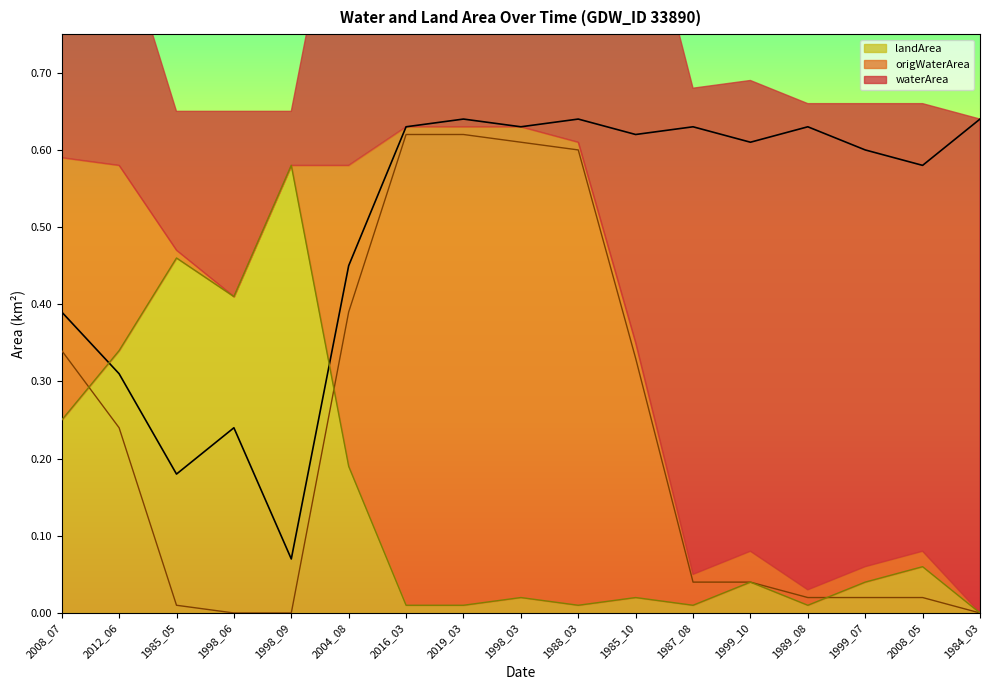

Is it true that waterArea equals 0.4 at 1999_10?

False